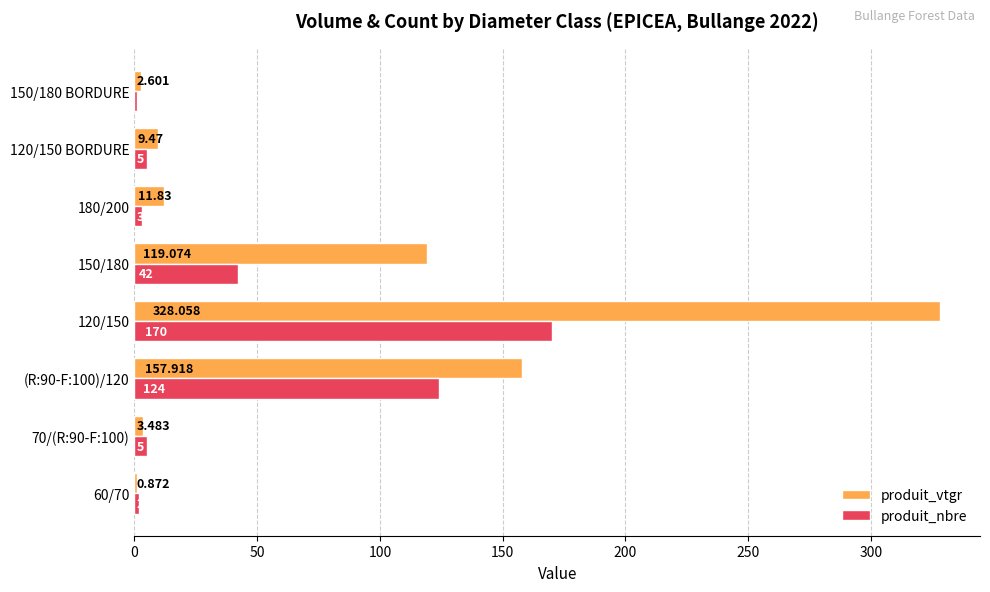

Which series has the largest total across all categories?

produit_vtgr